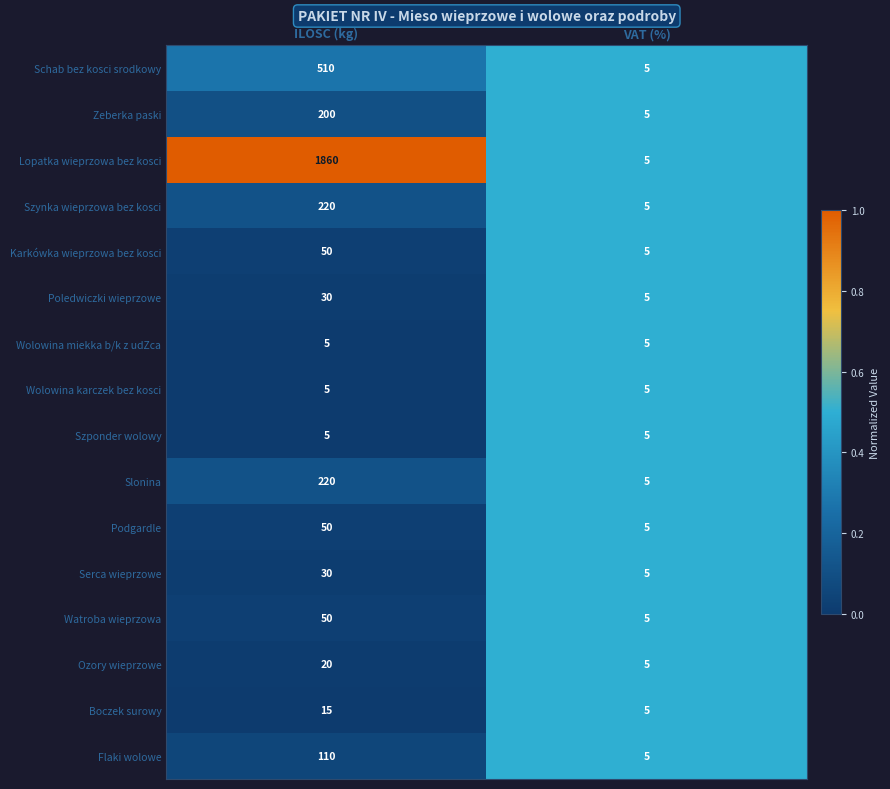

What is the sum of all Slonina values?

225